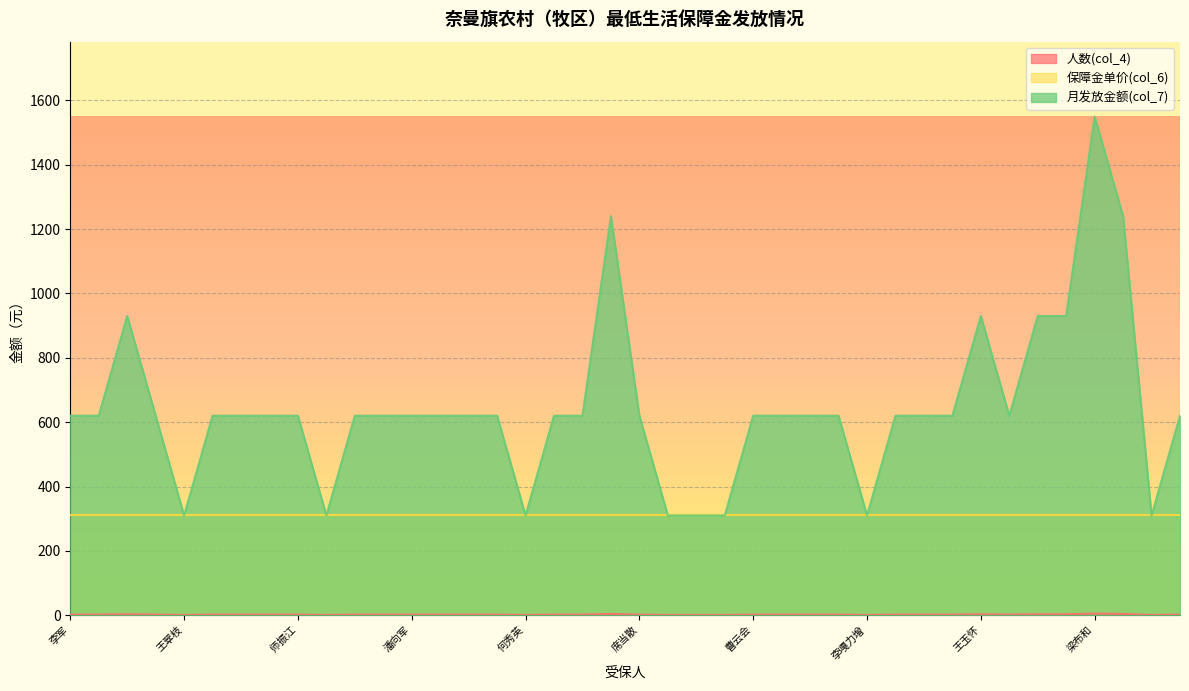

True or false: 人数(col_4) has more than 2 interior local peaks.

True